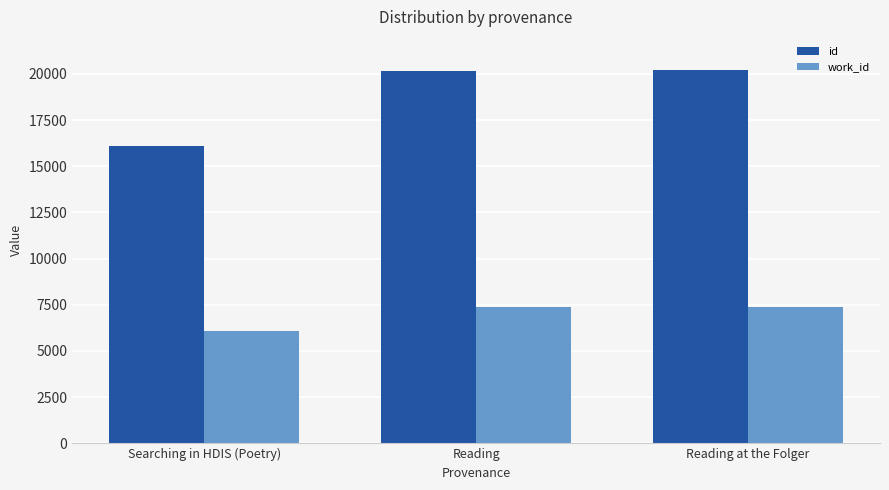

What is the sum of the work_id values at Searching in HDIS (Poetry) and Reading at the Folger?

13460